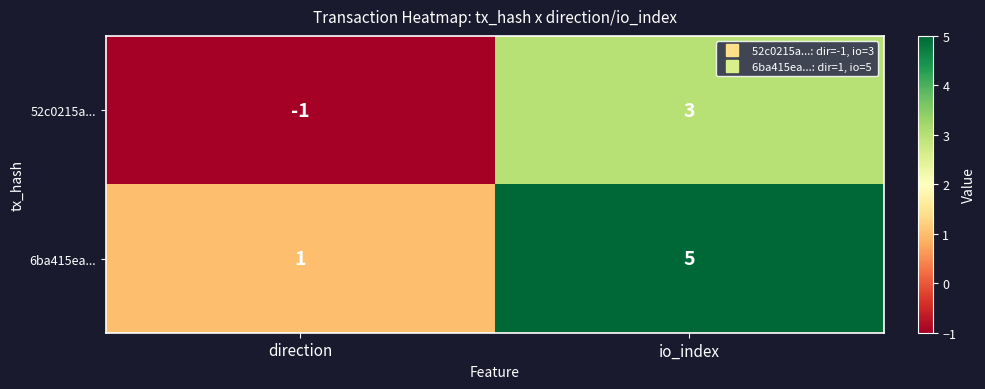

Where is 52c0215a... nearest to the value 1?

direction